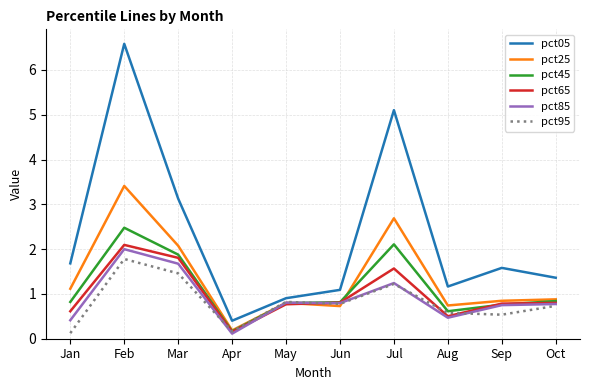

True or false: pct85 and pct95 cross at least once.

True